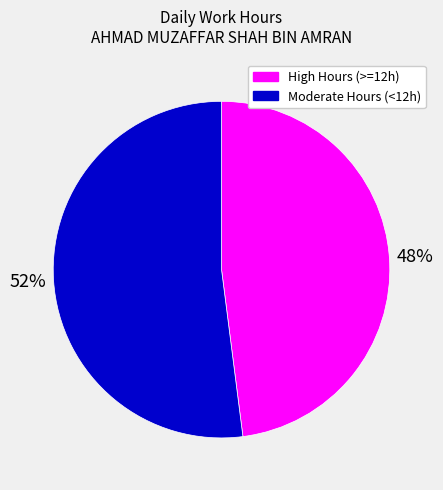

What is the largest slice in the pie chart?

Moderate Hours (<12h)